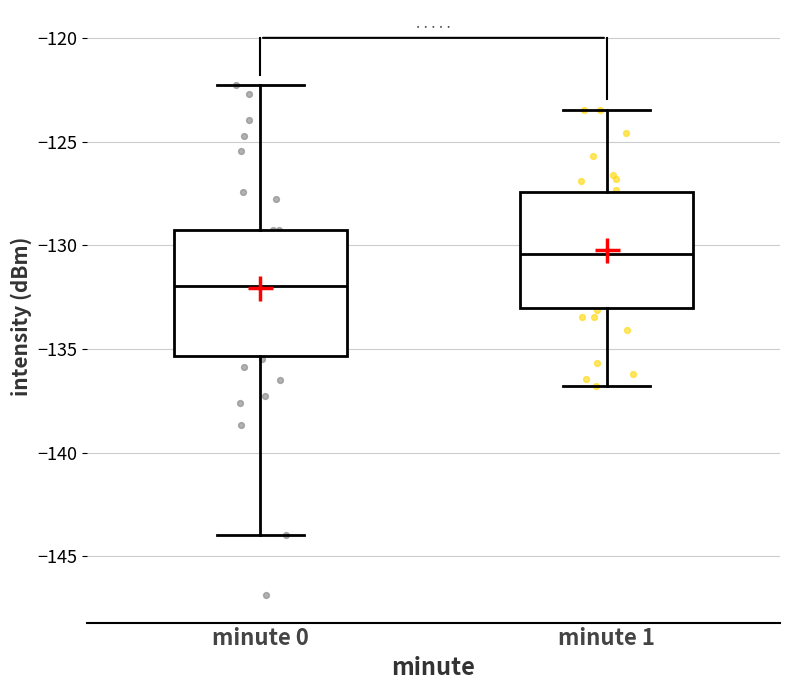

Which box has the lowest median line?

minute 0